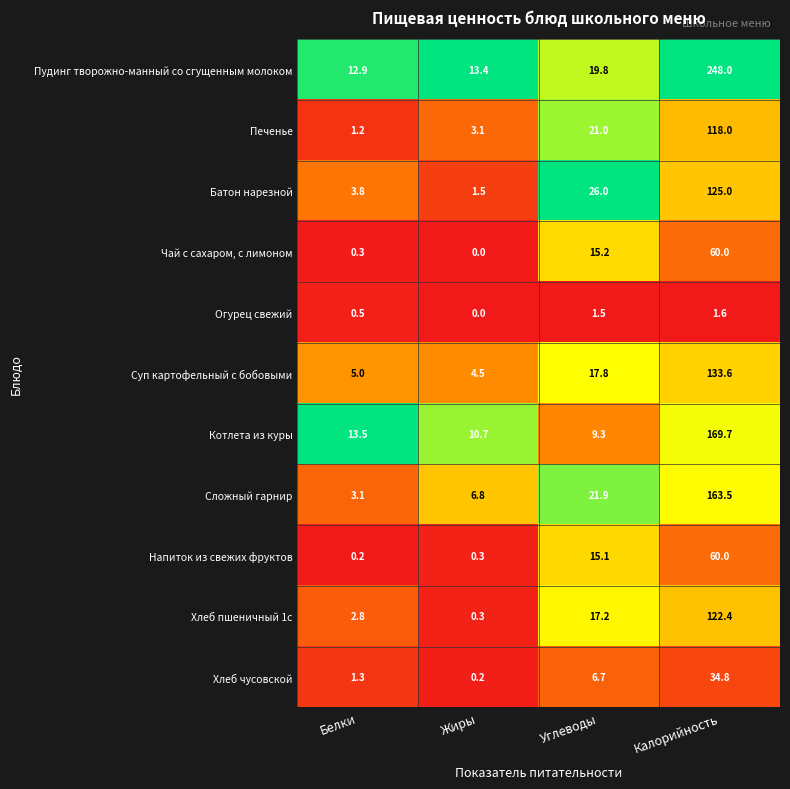

Read the Котлета из куры value at Углеводы.

9.3